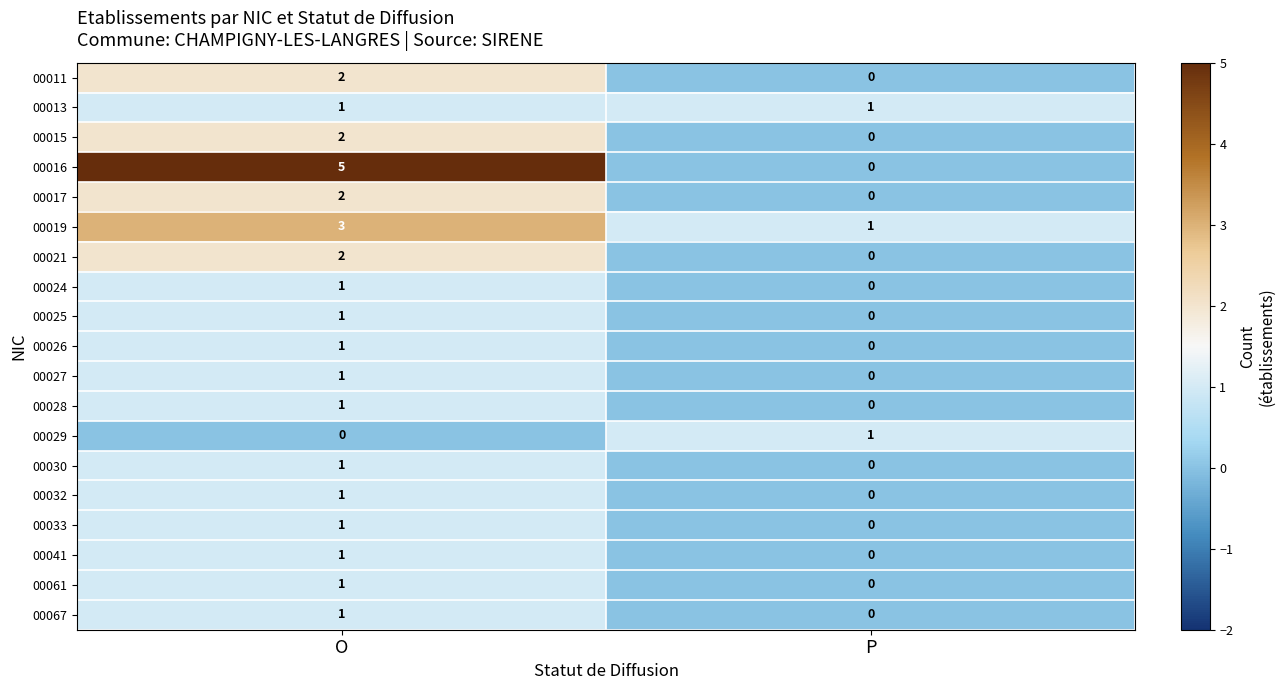

True or false: 00041 has a value of 1 at O.

True